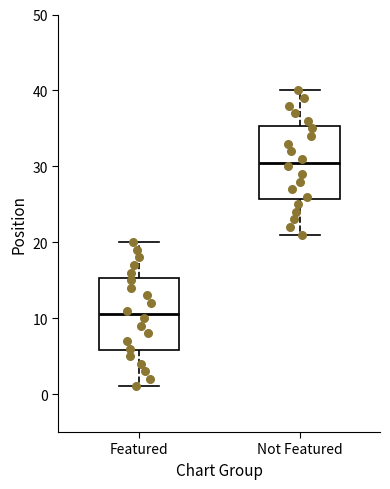

Where does the upper whisker of the box for Featured end on the y-axis? The values are not printed on the chart, so give them approximately, as read against the axis.

20